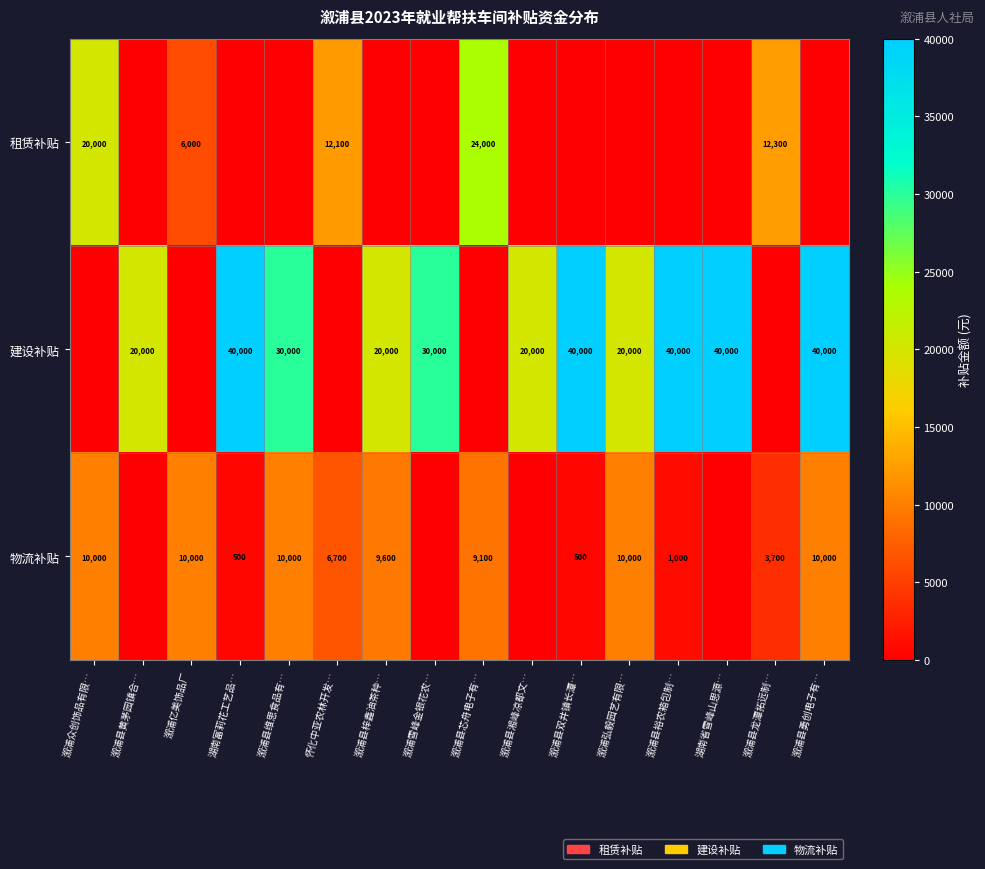

The 租赁补贴 series shows 5900 at 怀化中亚农林开发…. True or false?

False